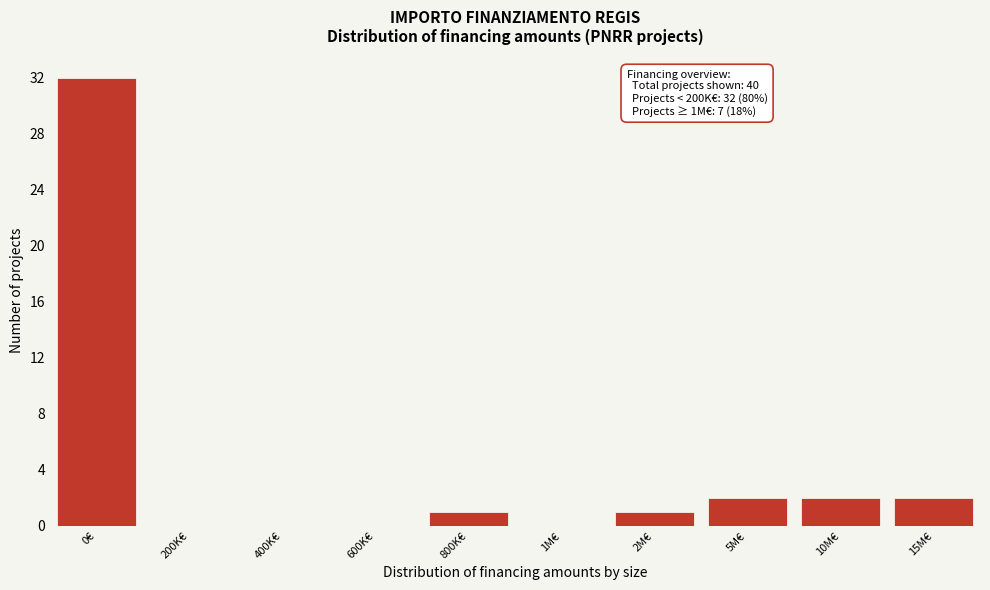

Reading left to right, list all the values displayed in this chart.

0€=32	200K€=0	400K€=0	600K€=0	800K€=1	1M€=0	2M€=1	5M€=2	10M€=2	15M€=2